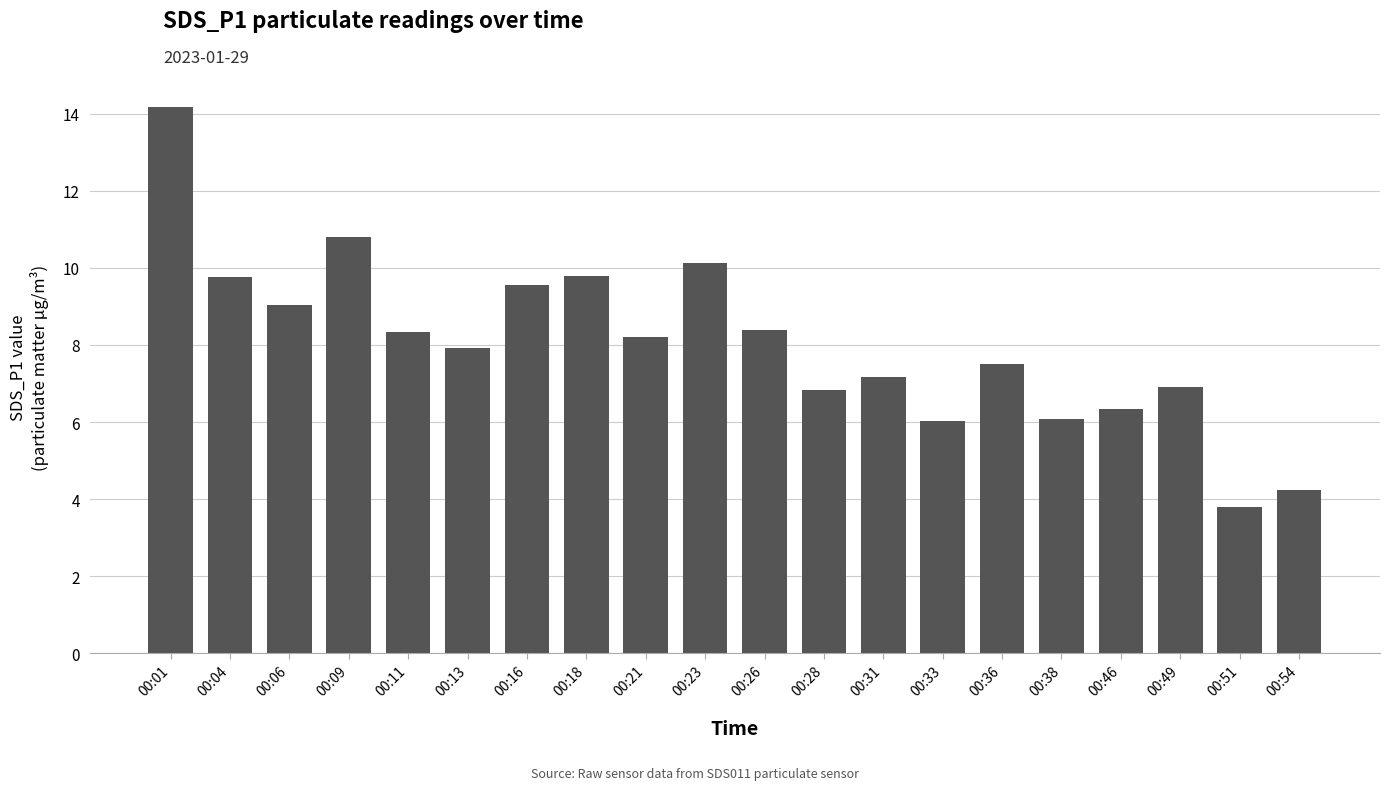

What is the sum of the values at 00:31 and 00:51?

11.0